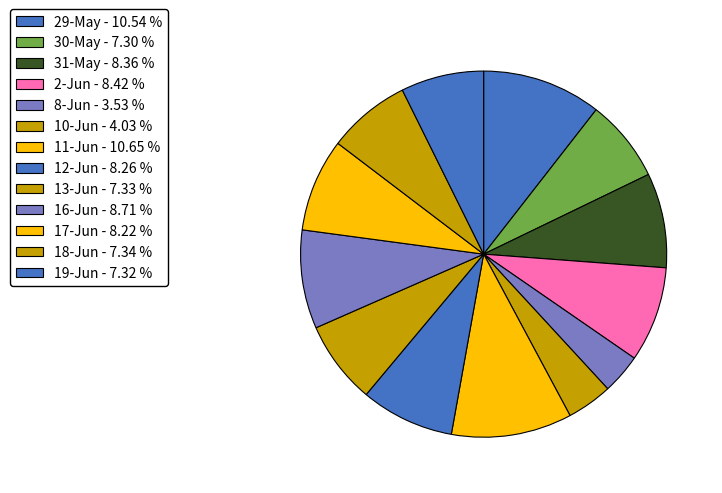

Count the number of slices in the pie.

13